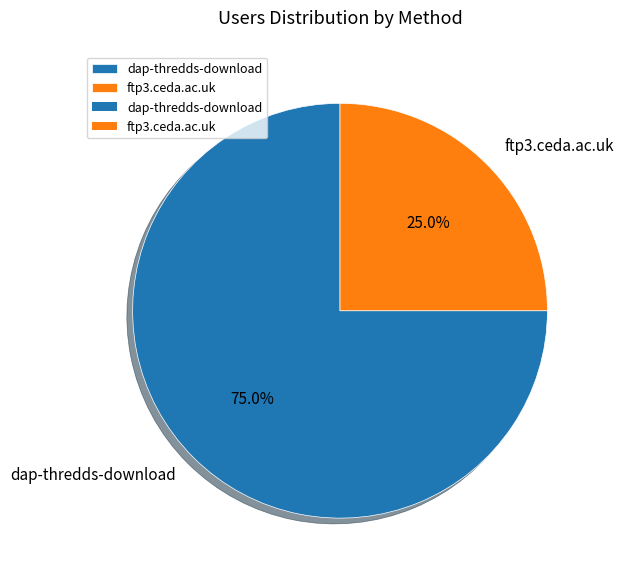

Is ftp3.ceda.ac.uk the majority of the pie?

No